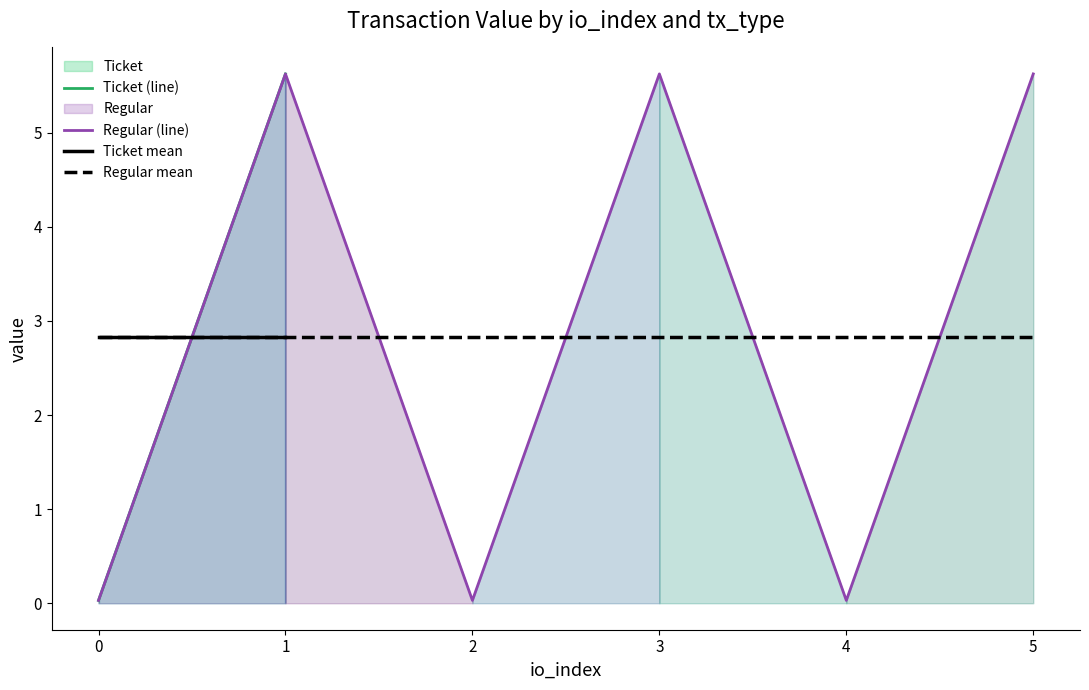

True or false: Regular mean and Regular (line) intersect in this chart.

True